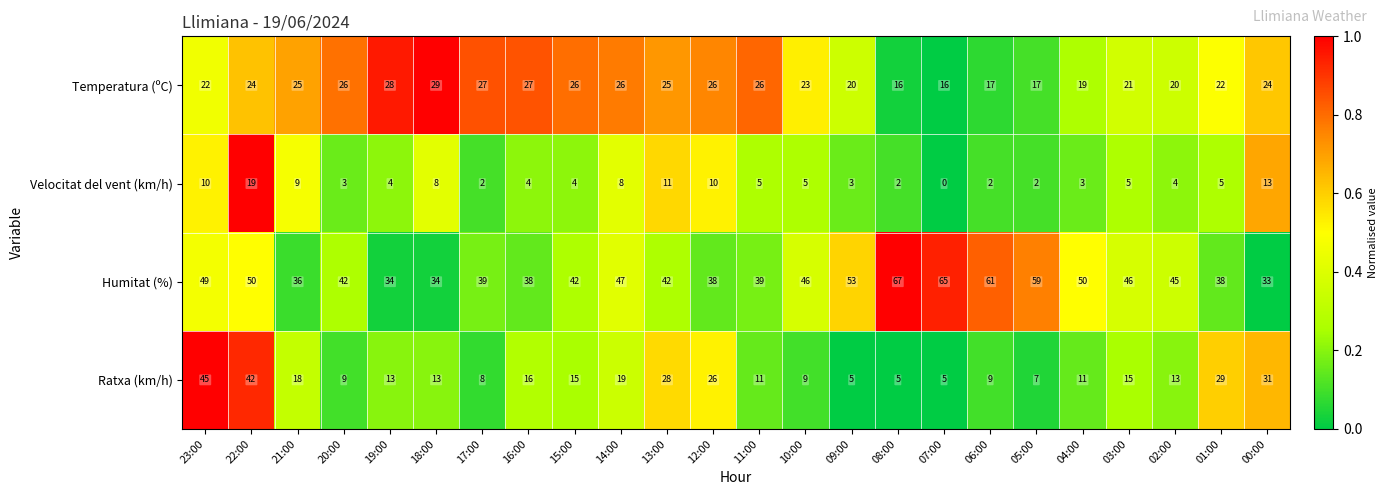

What is the average value of the Humitat (%) series?

46